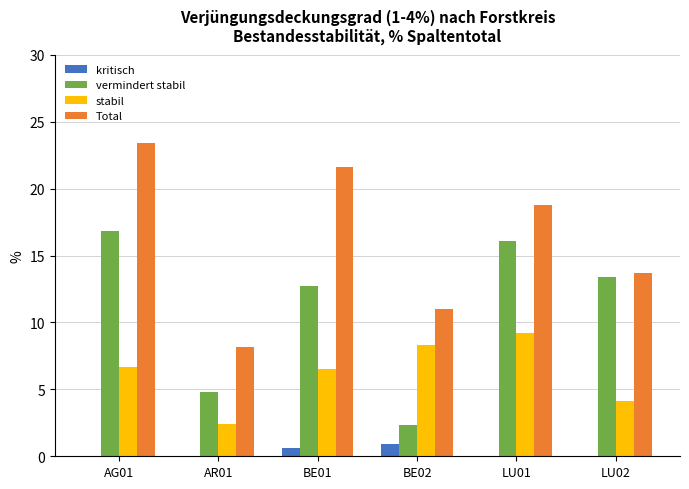

What is the sum of all kritisch values?

1.5